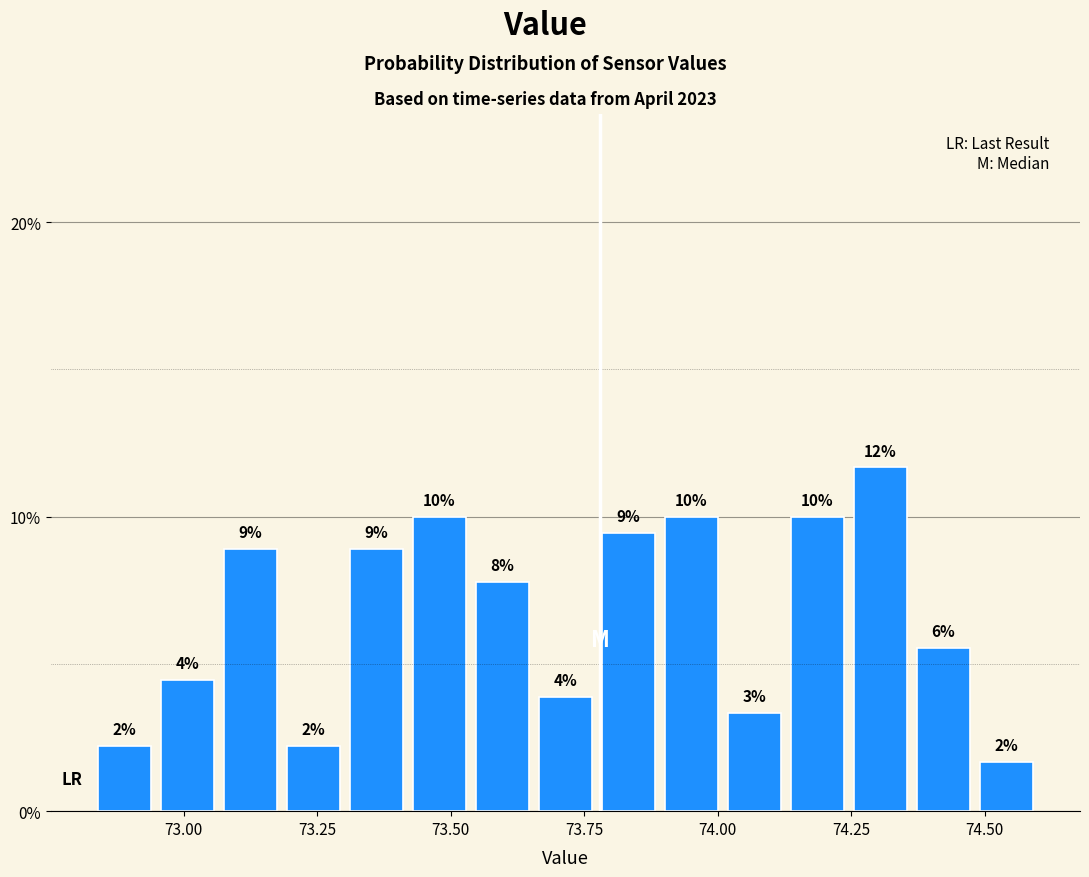

Around what value on the x-axis is the tallest bar? Give the approximate position of its centre, as read against the axis.

74.30